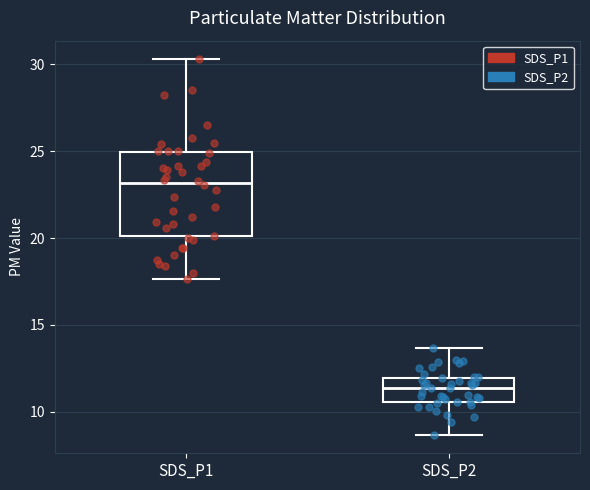

Reading left to right, read every box against the y-axis: the position of its median line, the range the box covers, and the ends of its whiskers. The values are not printed on the chart, so give them approximately, as read against the axis.

SDS_P1: median 23.0, box 20.0 to 25.0, whiskers 17.5 to 30.5
SDS_P2: median 11.5, box 10.5 to 12.0, whiskers 8.5 to 13.5